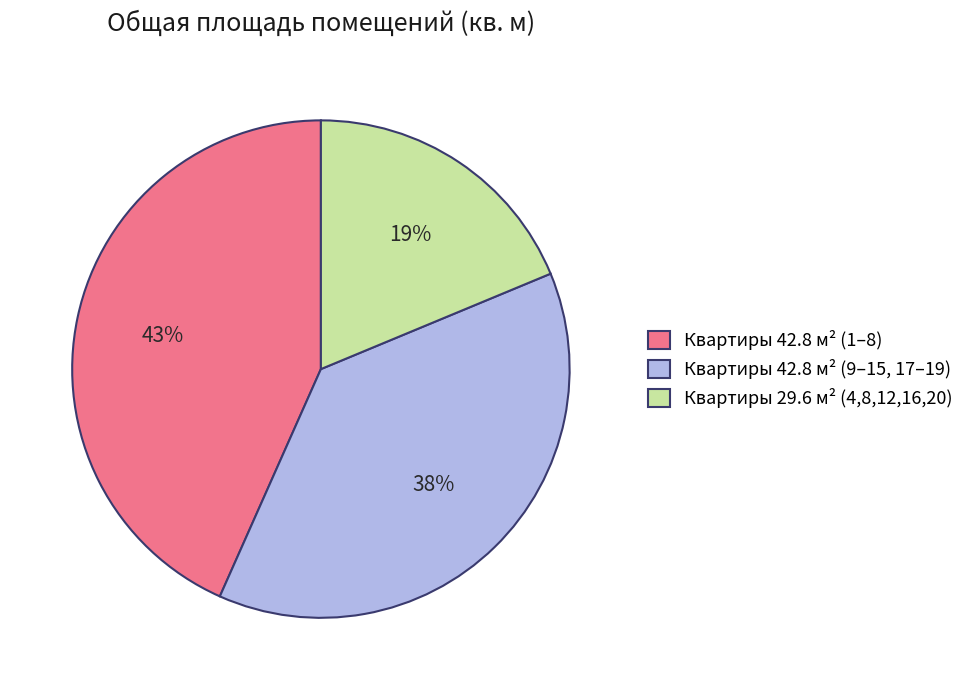

Does Квартиры 42.8 м² (1–8) represent more than half of the total?

No